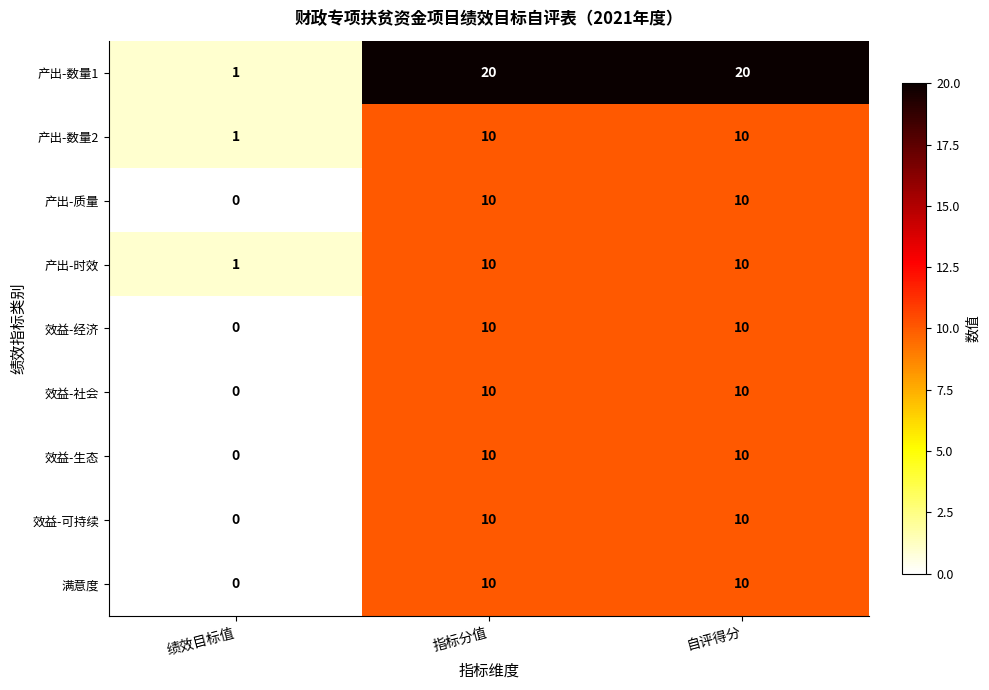

What is the difference between the maximum and minimum values in the 产出-数量2 series?

9